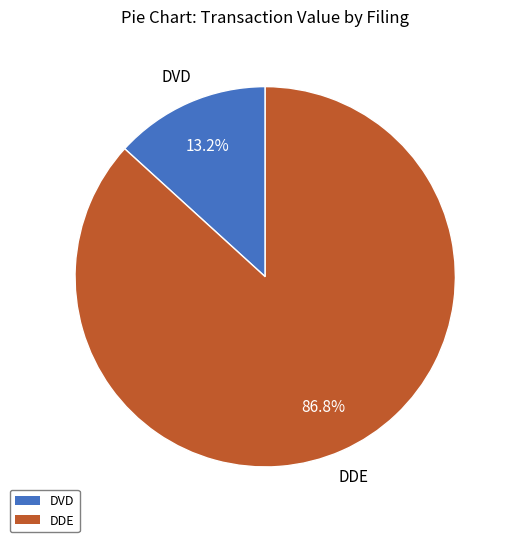

To the nearest percent, what is the difference between the largest and smallest slice percentages?

74%